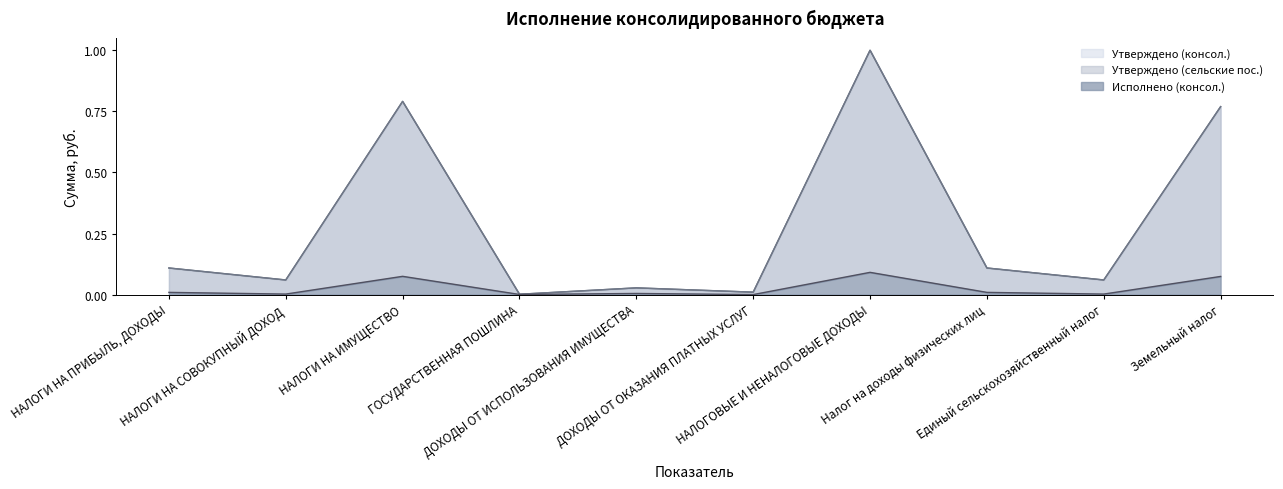

How many distinct data groups are displayed?

3